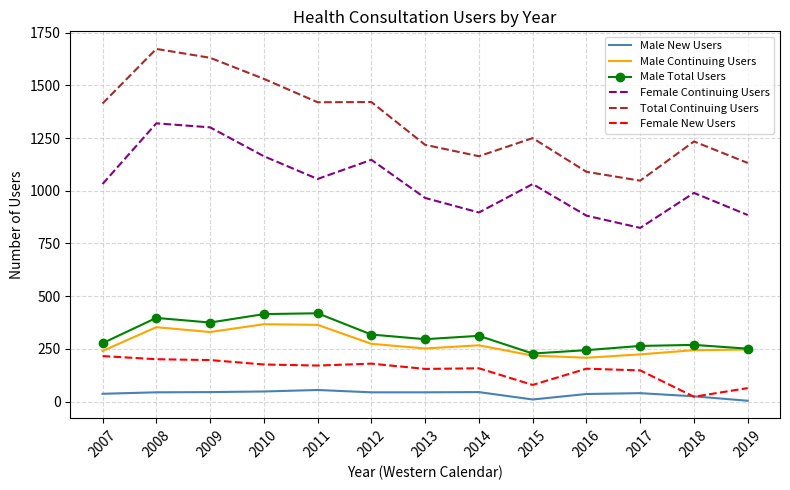

What is the greatest value displayed?

1673